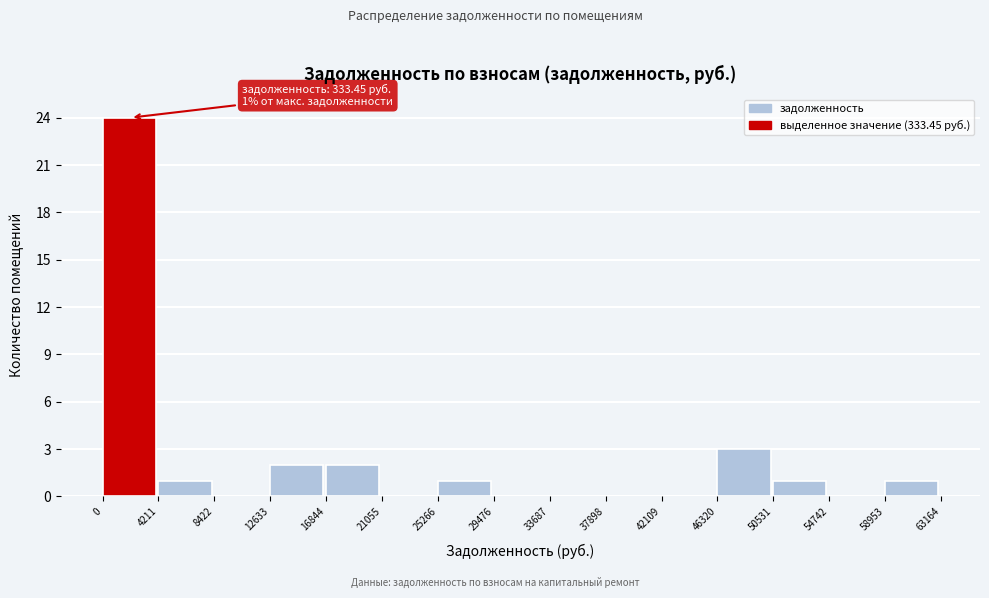

Over which range of the x-axis is the bar tallest?

0 to 4211